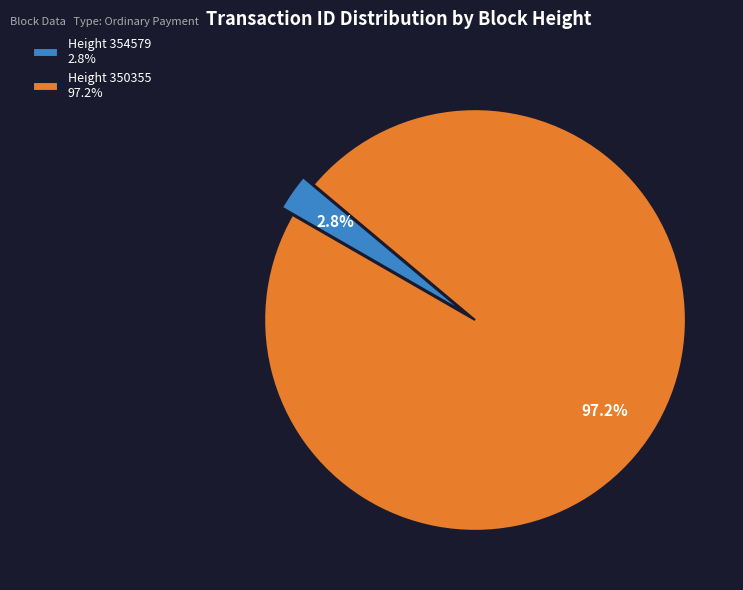

Is there a majority slice in this chart?

Yes